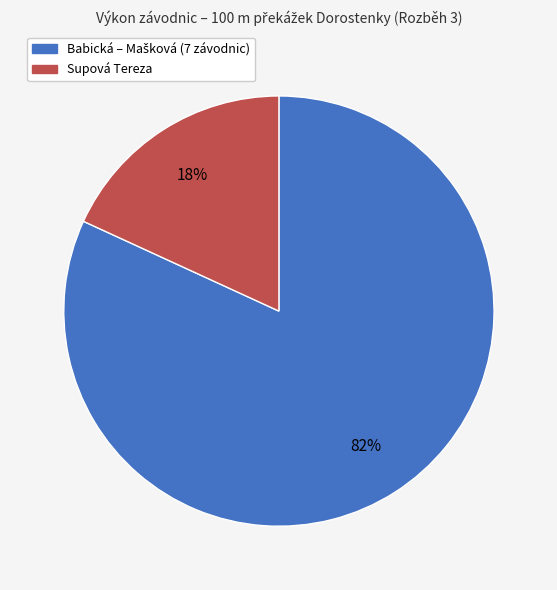

To the nearest percent, what is the average slice percentage?

50%